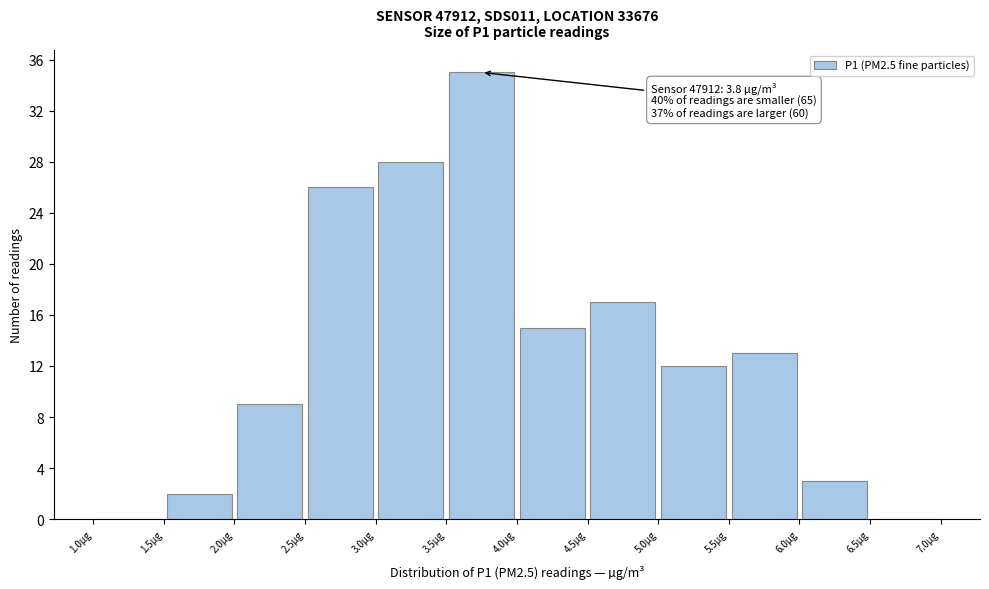

Over which range of the x-axis is the bar tallest?

3.5 to 4.0